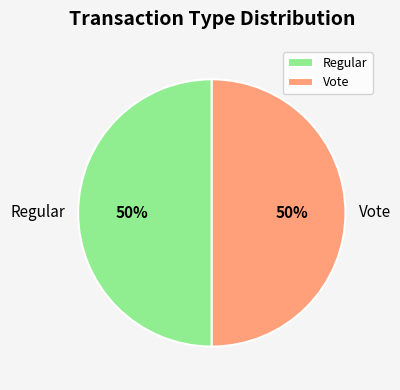

To the nearest percent, what percentage of the pie is Vote?

50%